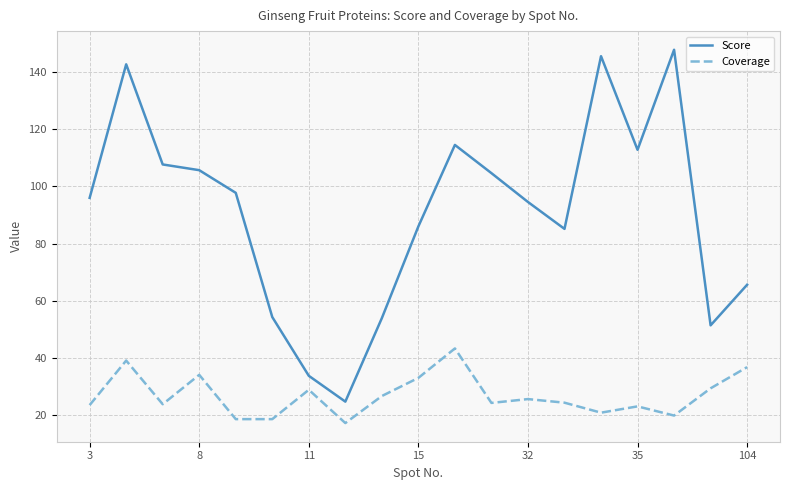

How many series are shown in this chart?

2